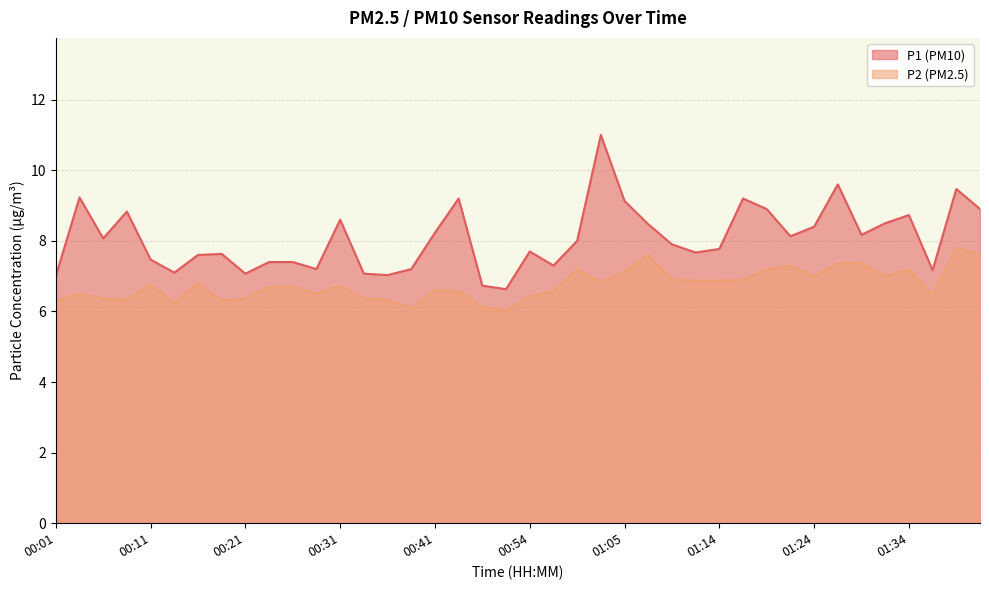

How many values in the P1 series are below 8?

20